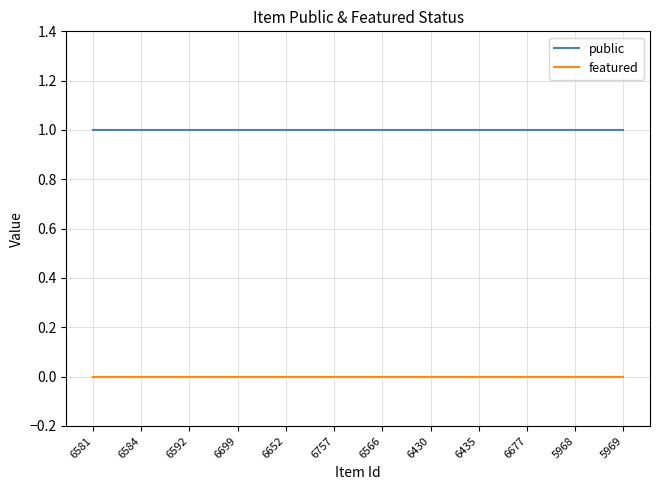

True or false: public and featured intersect in this chart.

False